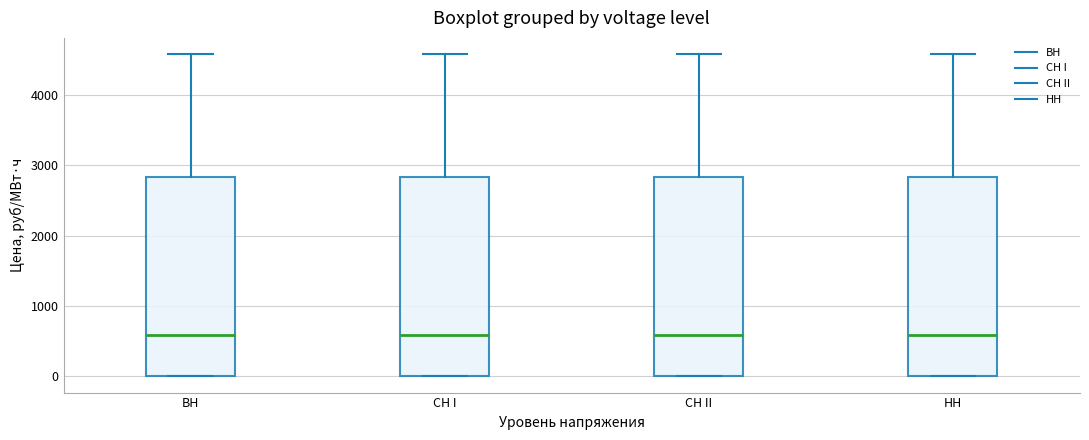

Reading left to right, transcribe this box plot: for each box, give where its median line is, the range the box spans, and where its two whiskers end, as read against the y-axis. The values are not printed on the chart, so give them approximately, as read against the axis.

BH: median 600, box 0 to 2800, whiskers 0 to 4600
CH I: median 600, box 0 to 2800, whiskers 0 to 4600
CH II: median 600, box 0 to 2800, whiskers 0 to 4600
HH: median 600, box 0 to 2800, whiskers 0 to 4600